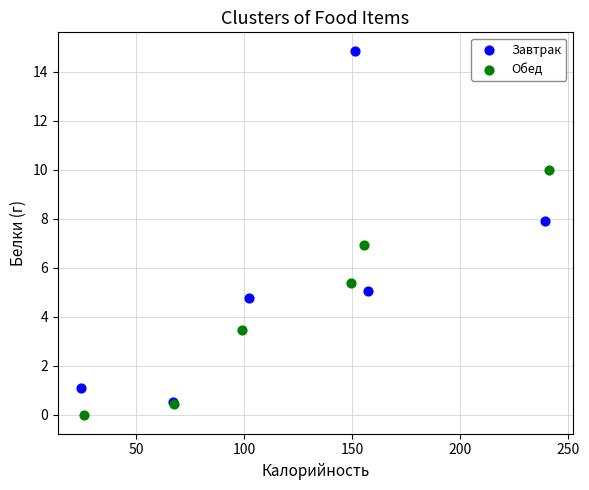

Which series has the widest spread of Y values?

Завтрак